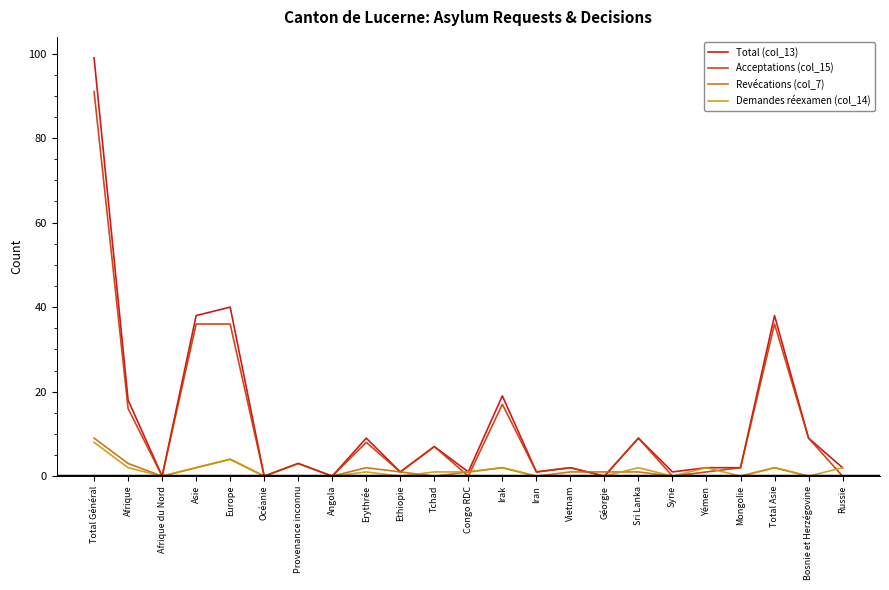

True or false: Demandes réexamen (col_14) has a value of 1 at Erythrée.

True